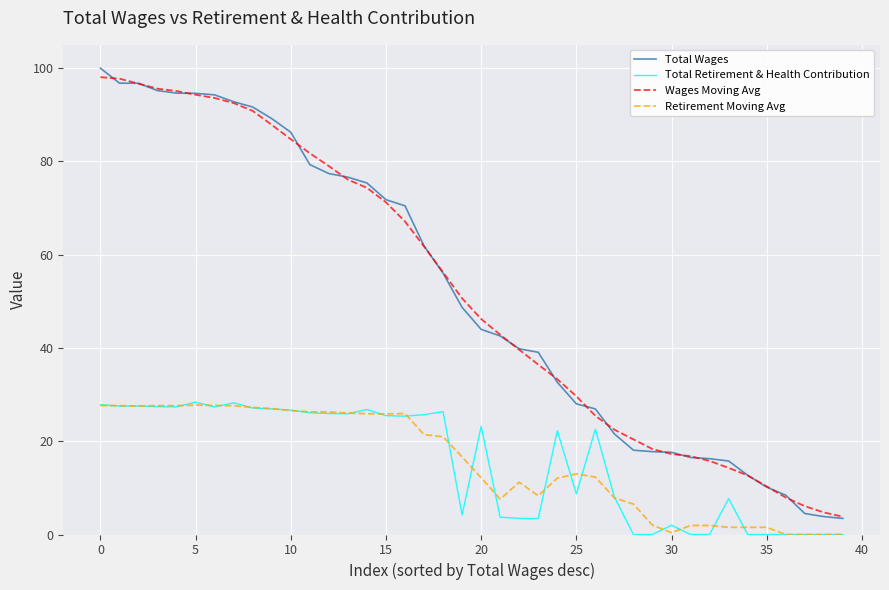

True or false: Retirement Moving Avg and Wages Moving Avg intersect in this chart.

False